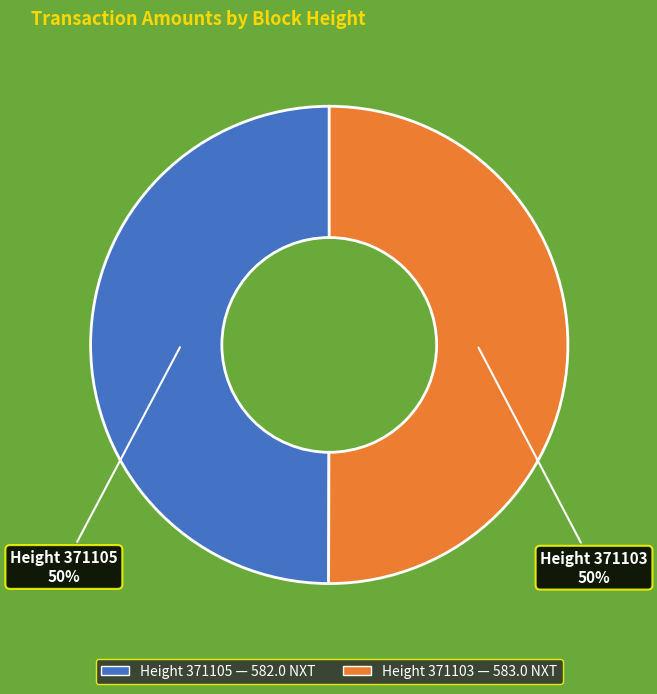

What is the ratio of the value at Height 371103 to the value at Height 371105?

1.0